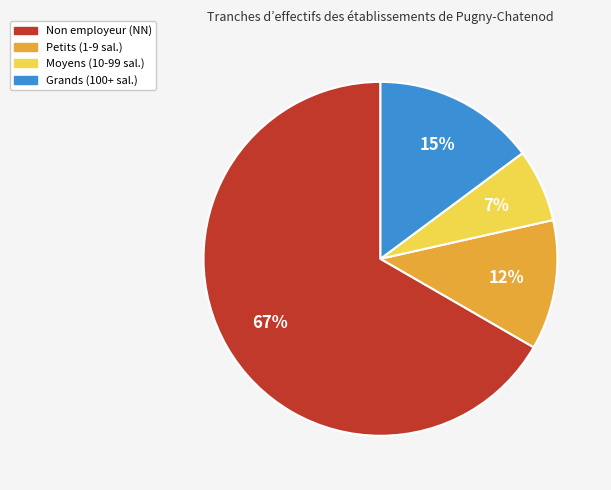

Which slice is the largest?

Non employeur (NN)